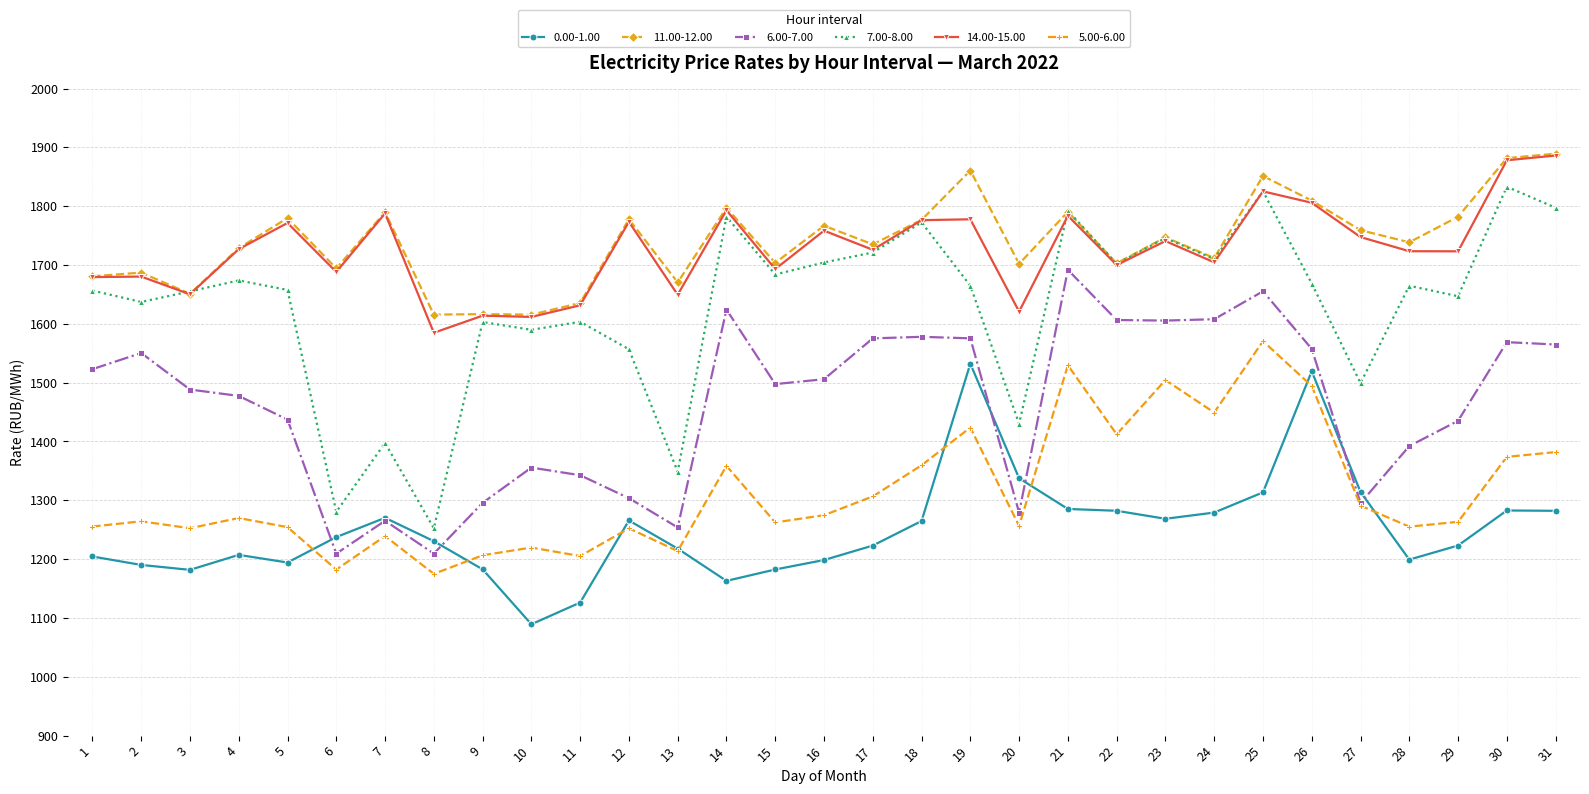

True or false: 0.00-1.00 and 14.00-15.00 intersect in this chart.

False